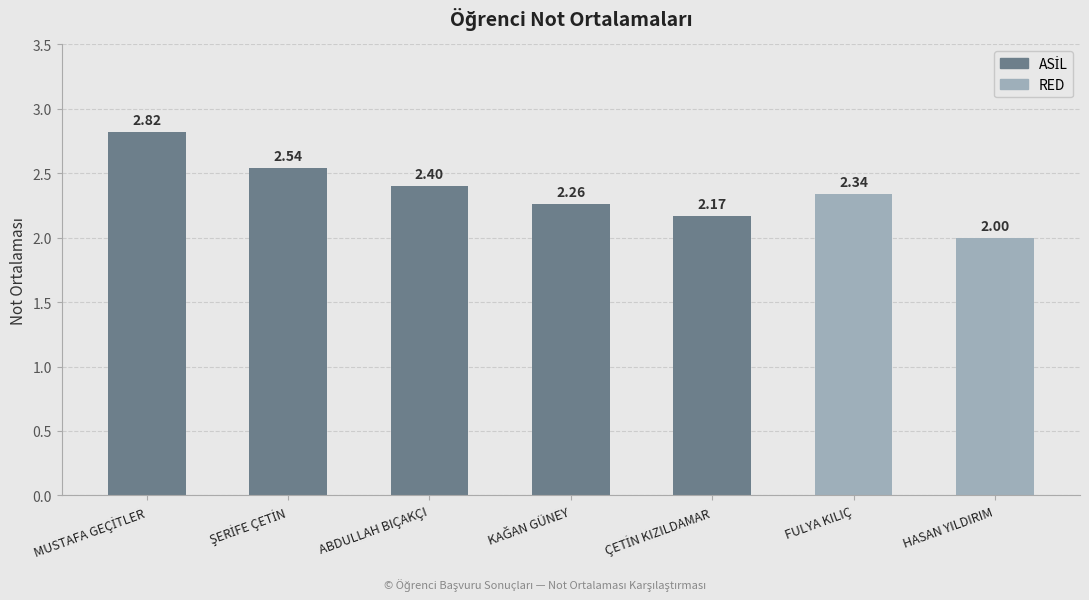

Count the number of values greater than 2.

6